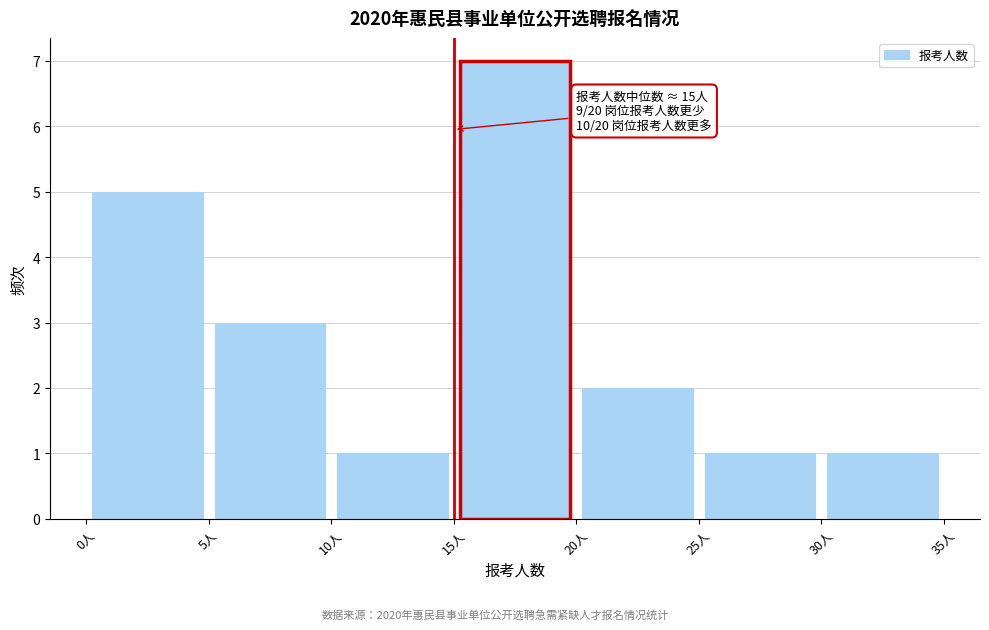

Over which range of the x-axis is the bar tallest?

15 to 20